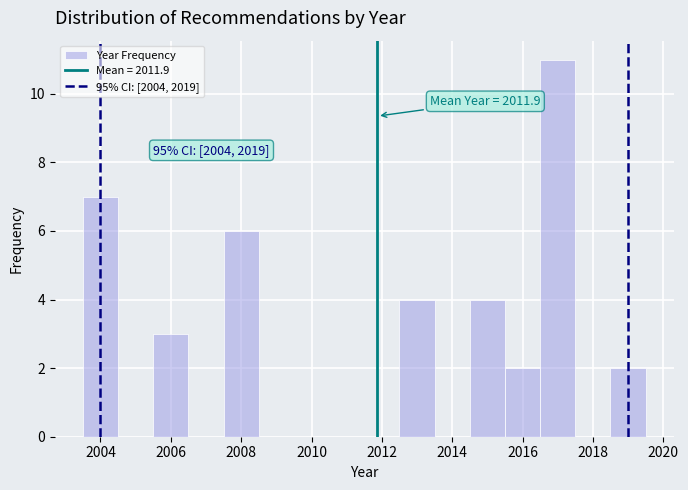

Over which range of the x-axis is the bar tallest?

2016.5 to 2017.5